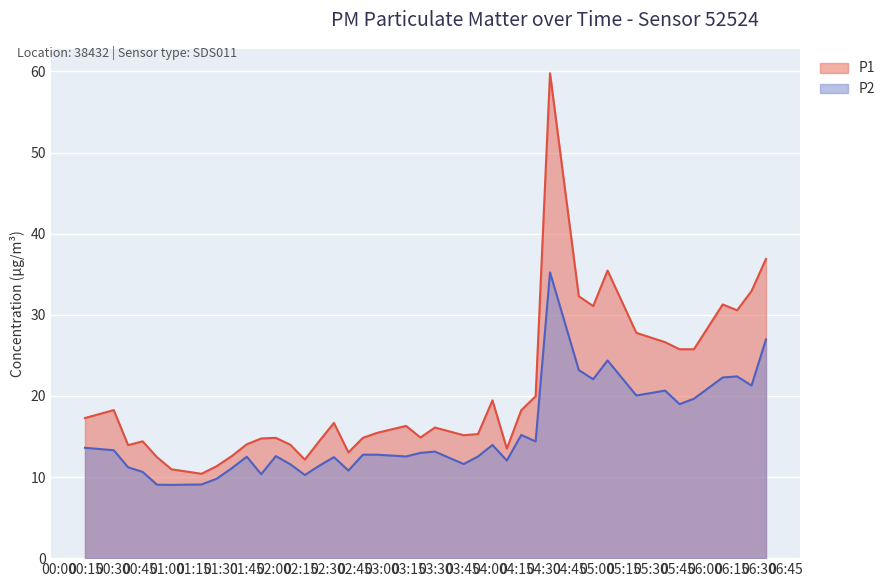

What is the label of the 12th point from the left?

2022-10-24T02:01:02